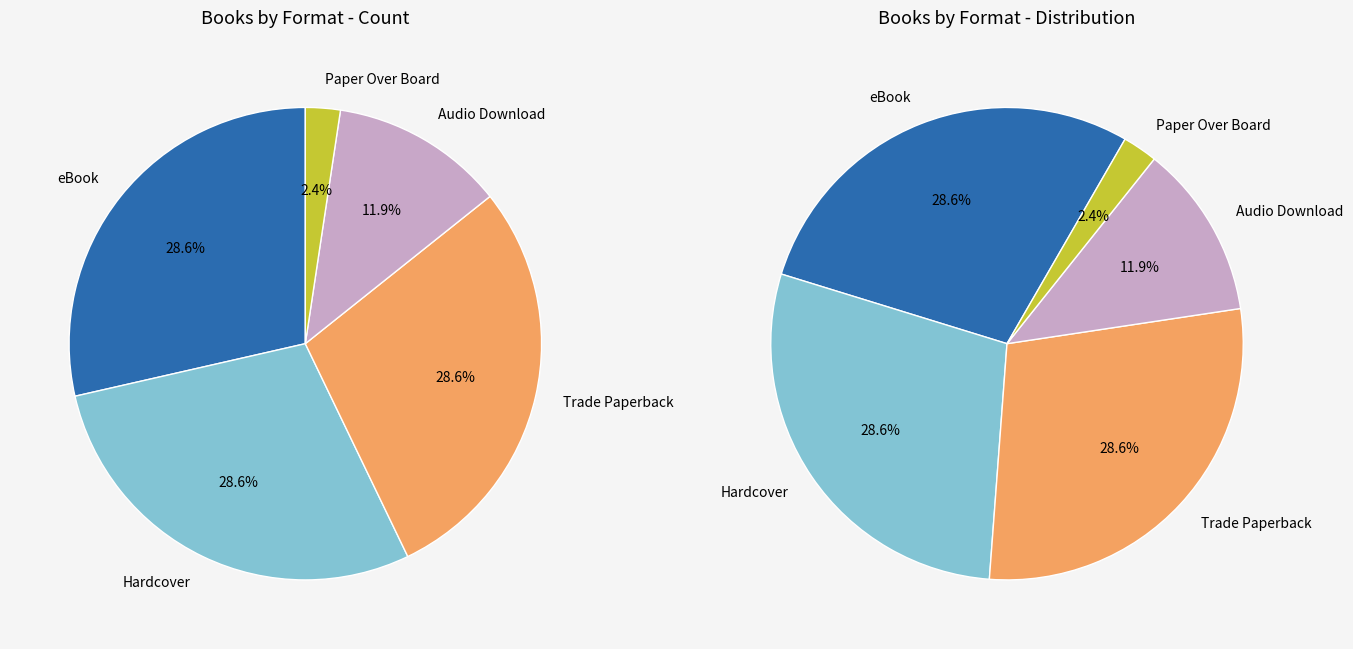

To the nearest percent, what is the combined percentage of Hardcover and Trade Paperback?

57%